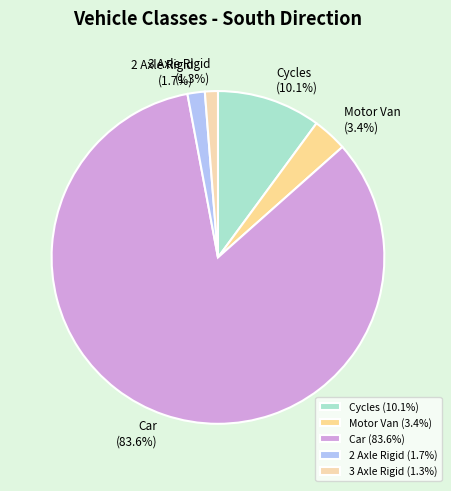

What portion of the pie excludes 2 Axle Rigid (1.7%)?

98.3%